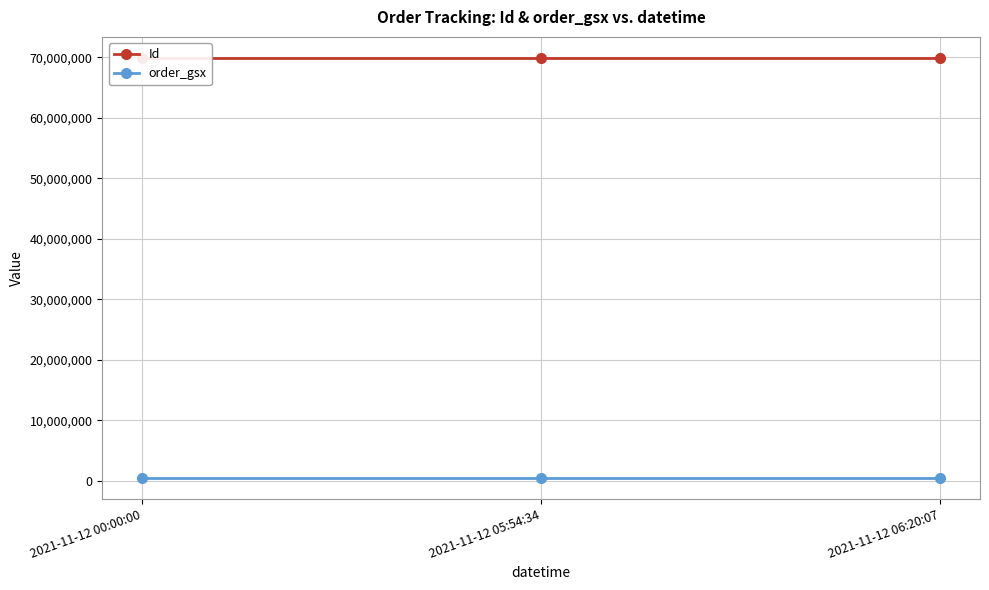

What is the average value of the order_gsx series?

521350